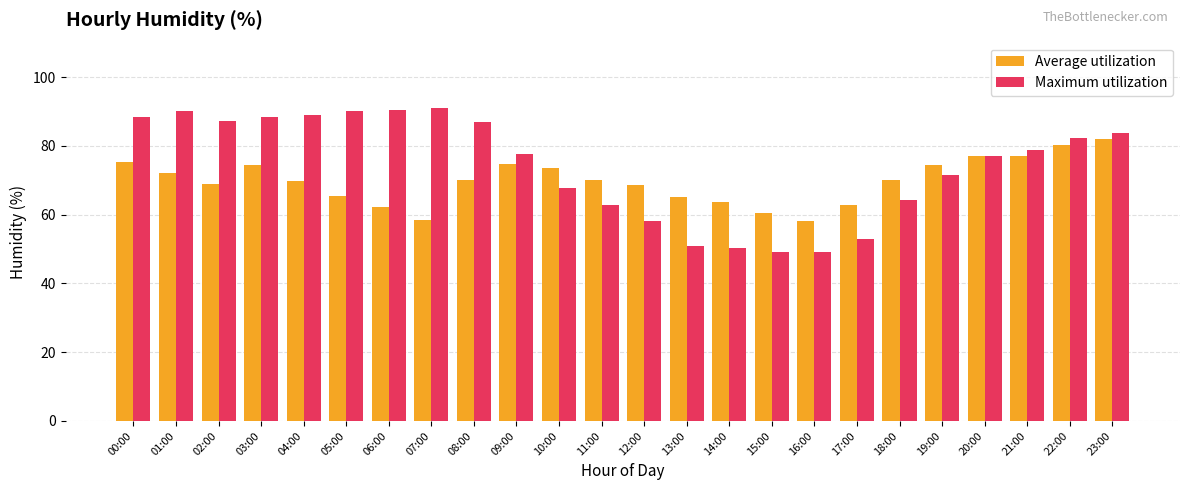

What is the sum of the Maximum utilization values at 20:00 and 23:00?

160.7